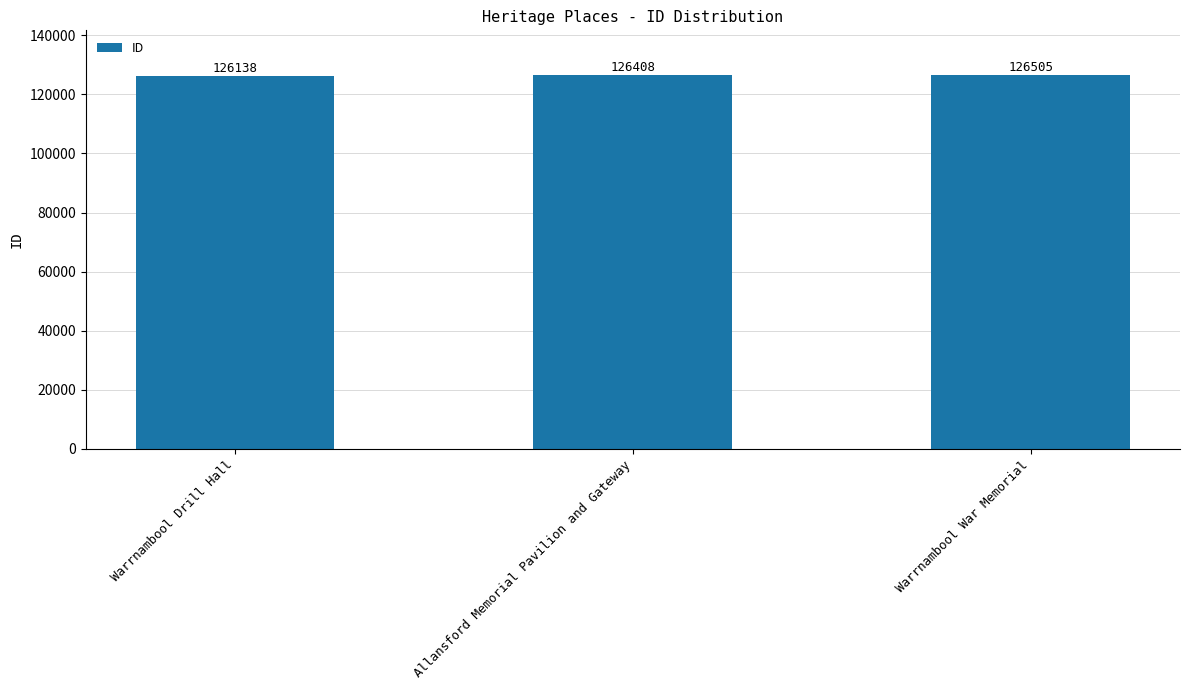

How many data points are less than 126408?

1